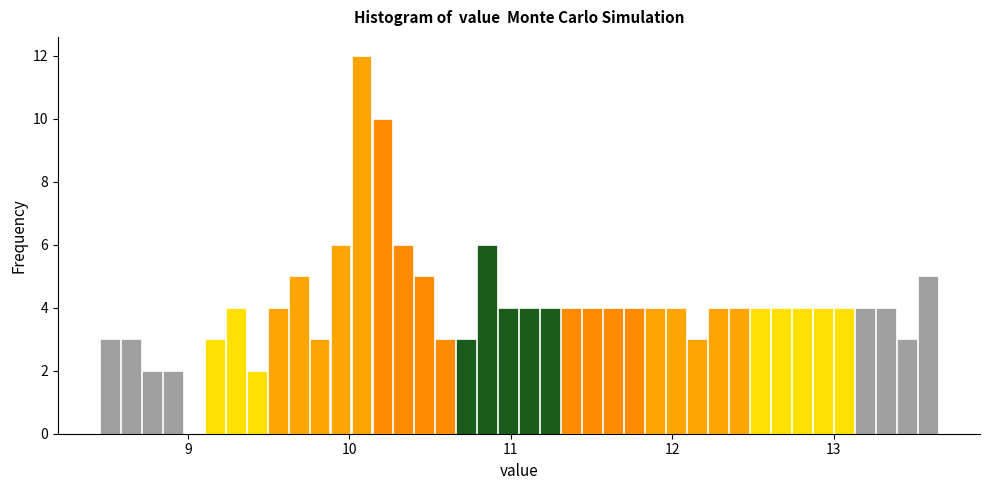

Around what value on the x-axis is the tallest bar? Give the approximate position of its centre, as read against the axis.

10.1